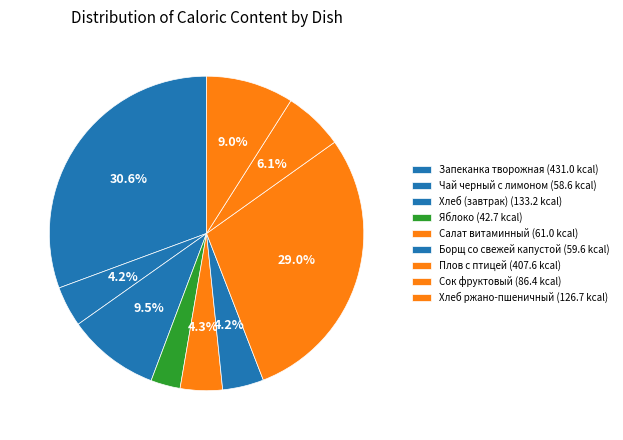

To the nearest percent, what portion does Салат витаминный represent?

4%